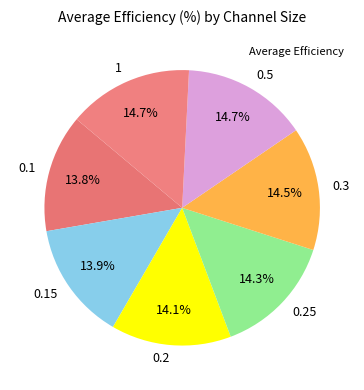

Approximately how many times larger is the value at 0.3 compared to 0.2?

1.0